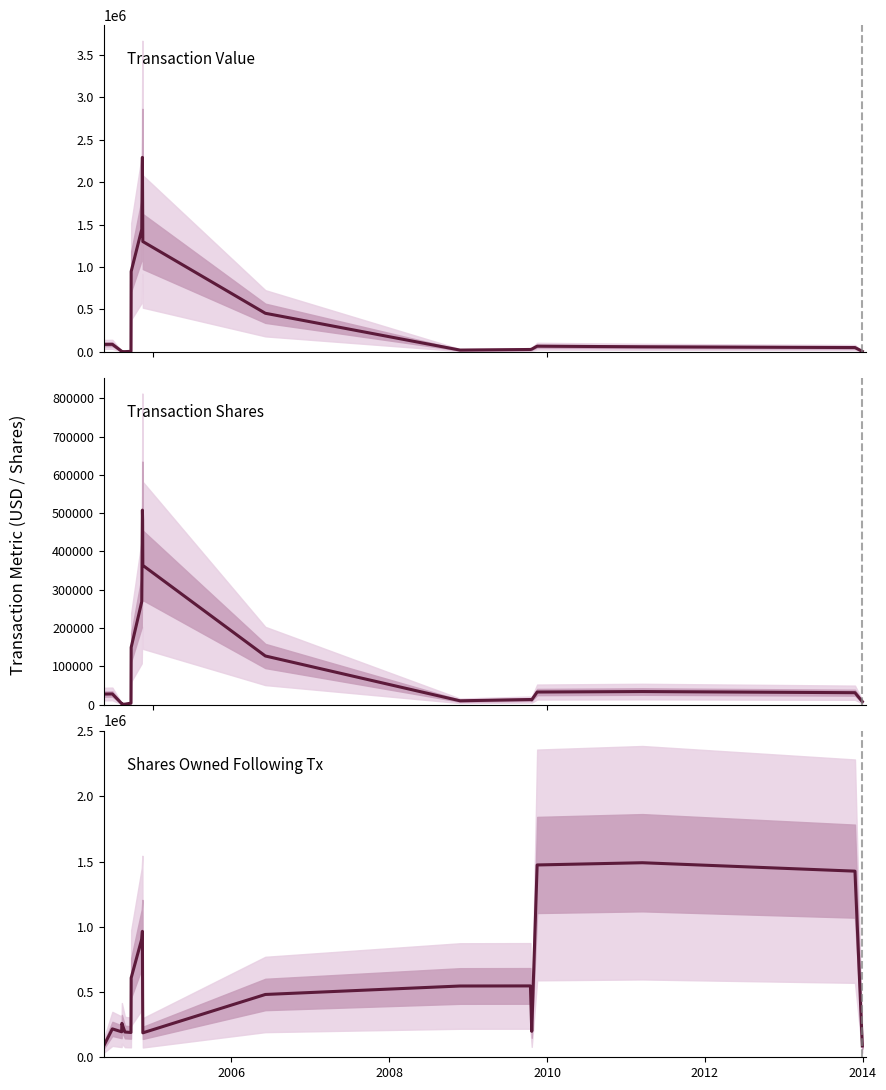

What is the value of the Shares Owned Following Tx point at the 1st from the left?

87152.7